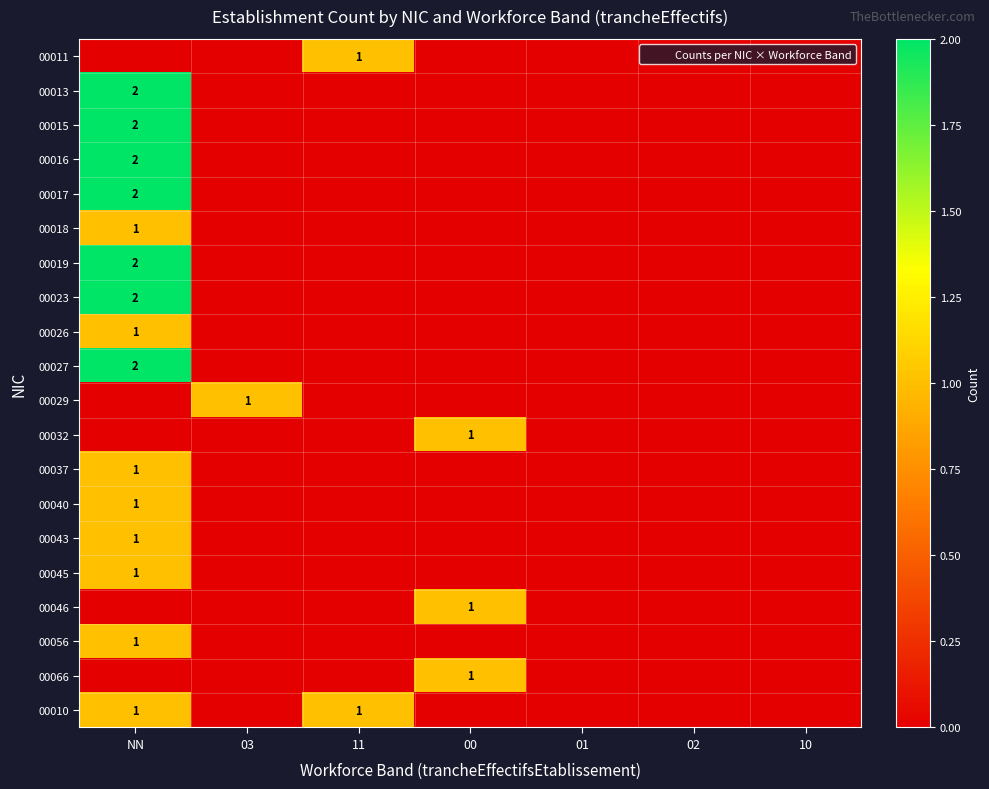

The value of 00019 at NN is 2. True or false?

True